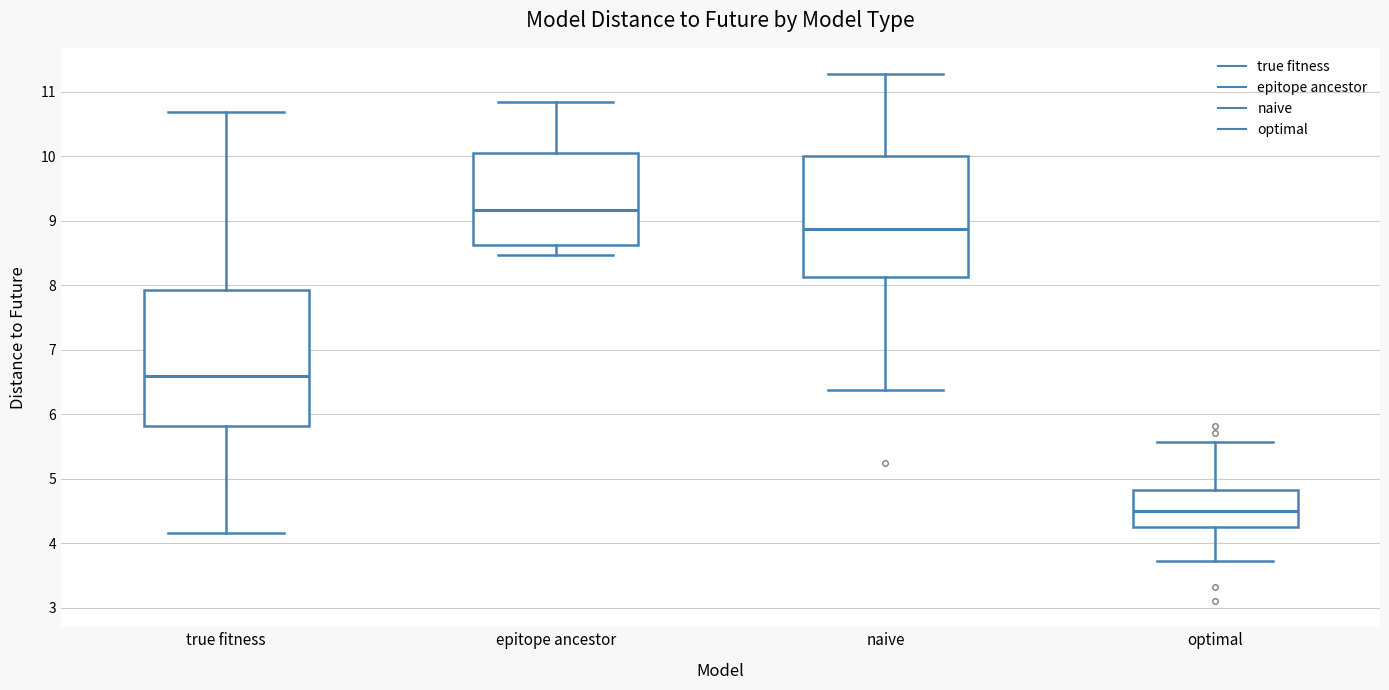

Reading left to right, read every box against the y-axis: the position of its median line, the range the box covers, and the ends of its whiskers. The values are not printed on the chart, so give them approximately, as read against the axis.

true fitness: median 6.6, box 5.8 to 7.9, whiskers 4.2 to 10.7
epitope ancestor: median 9.2, box 8.6 to 10.1, whiskers 8.5 to 10.8
naive: median 8.9, box 8.1 to 10.0, whiskers 6.4 to 11.3
optimal: median 4.5, box 4.3 to 4.8, whiskers 3.7 to 5.6